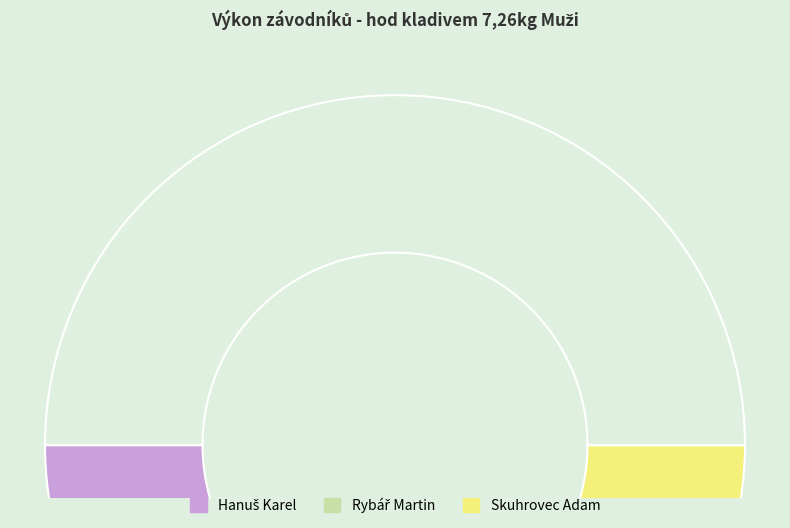

Count the number of slices in the pie.

4